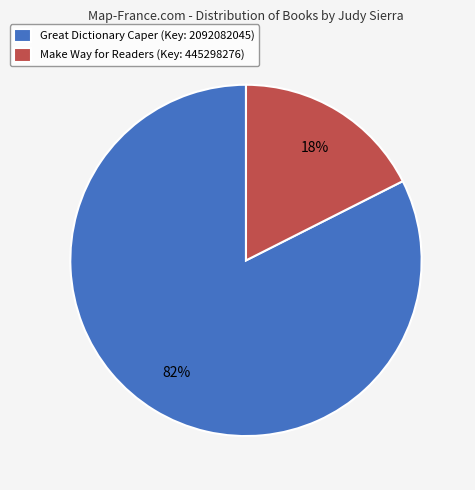

Which has a higher value, Make Way for Readers (Key: 445298276) or Great Dictionary Caper (Key: 2092082045)?

Great Dictionary Caper (Key: 2092082045)